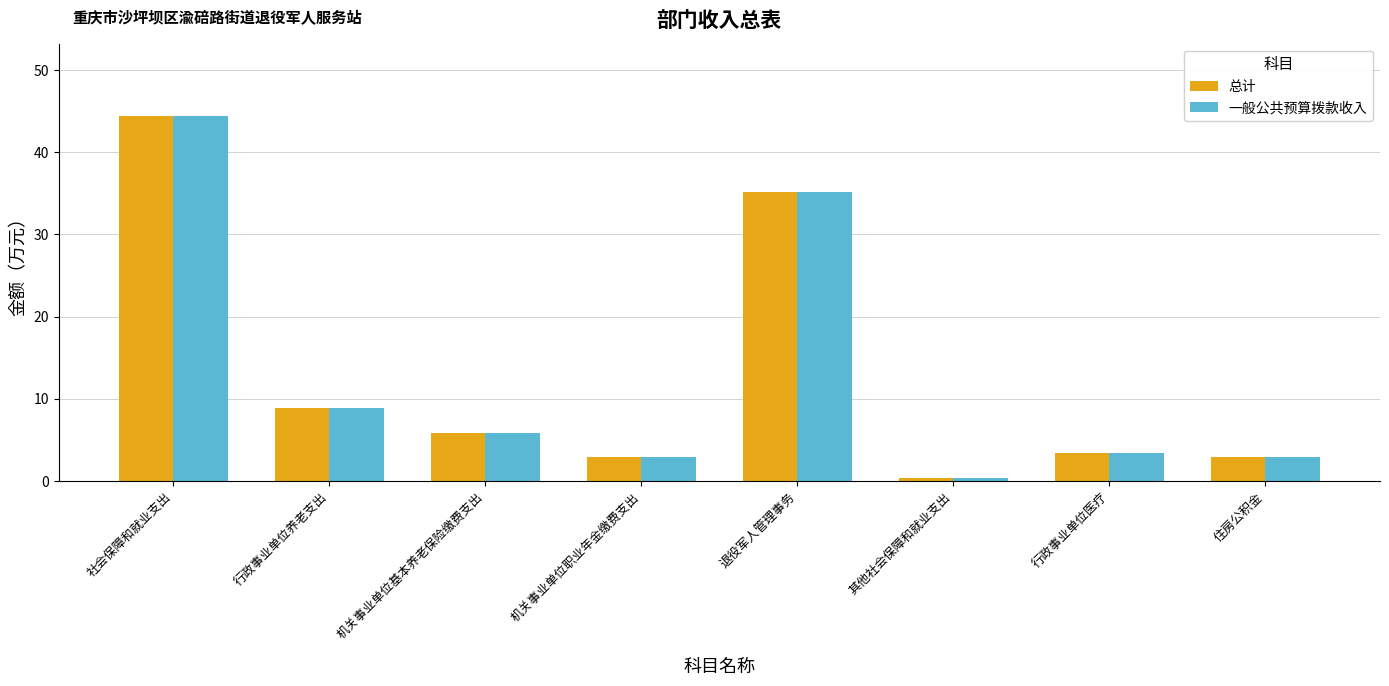

What is the value of the 总计 bar at the 1st from the left?

44.3